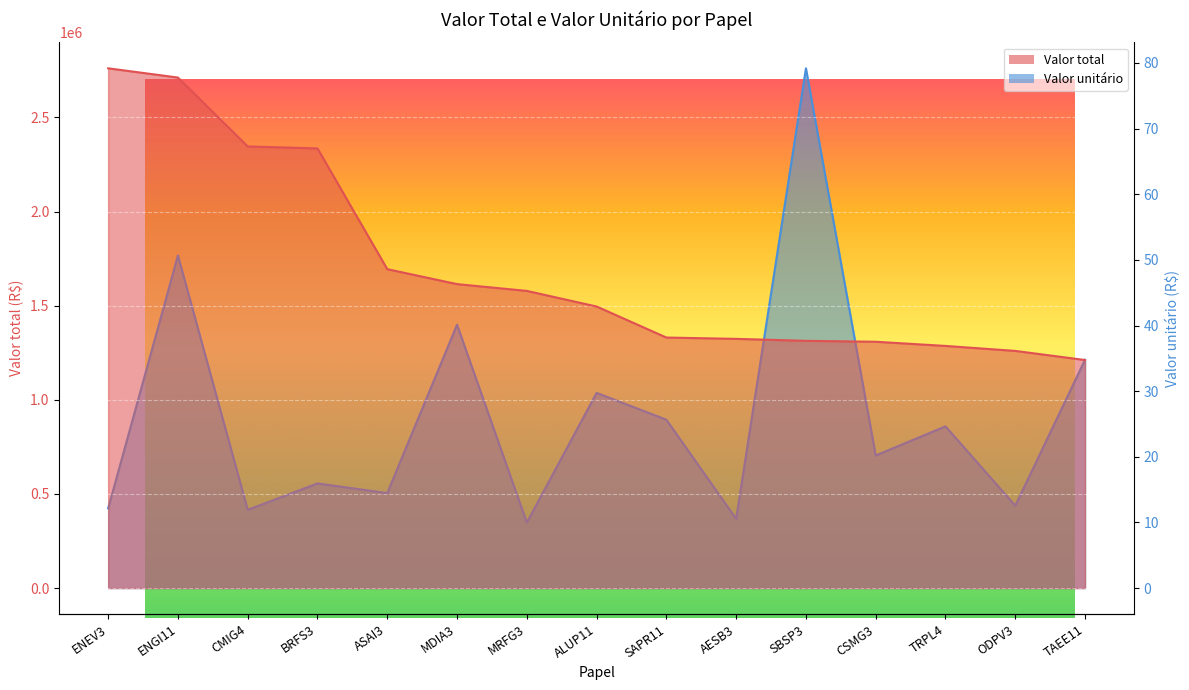

True or false: Valor total and Valor unitário cross at least once.

False